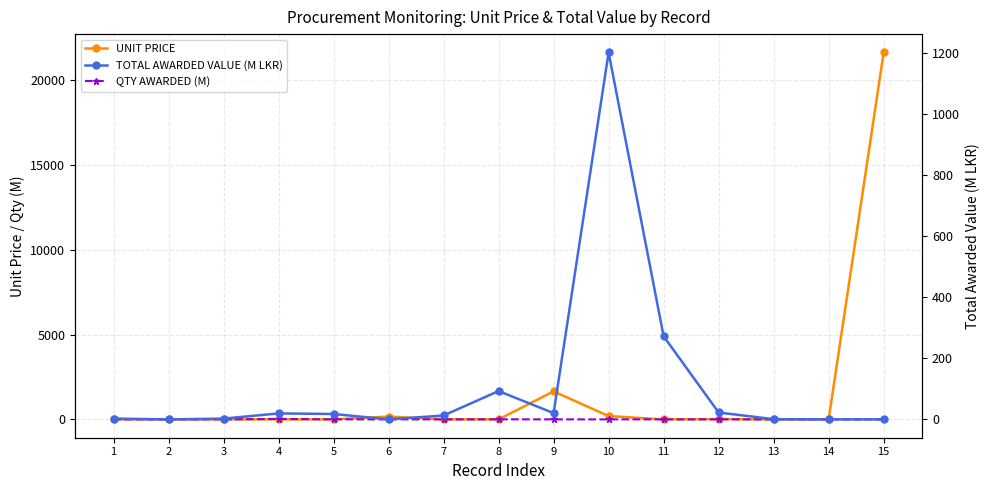

Which series has the widest spread of values?

UNIT PRICE